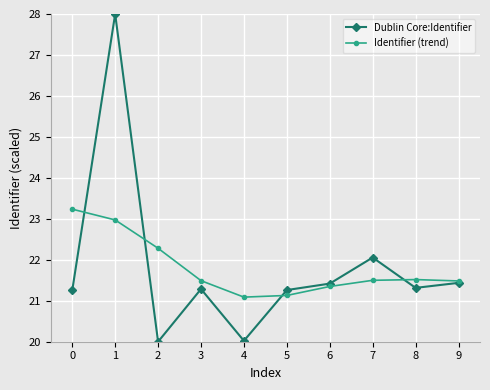

True or false: Dublin Core:Identifier and Identifier (trend) cross at least once.

True